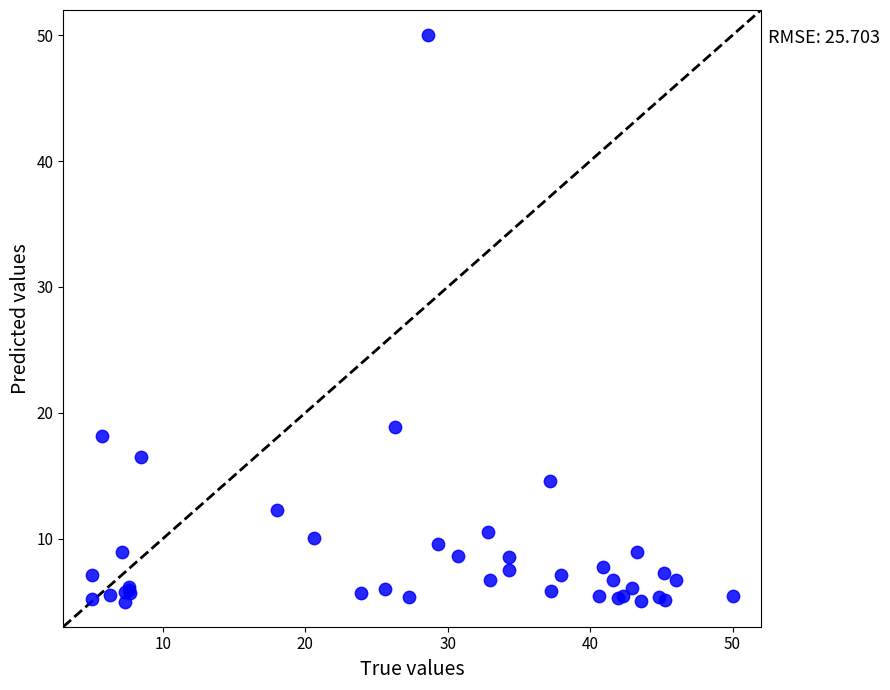

What Y value in the scatter plot is closest to 27?

18.9